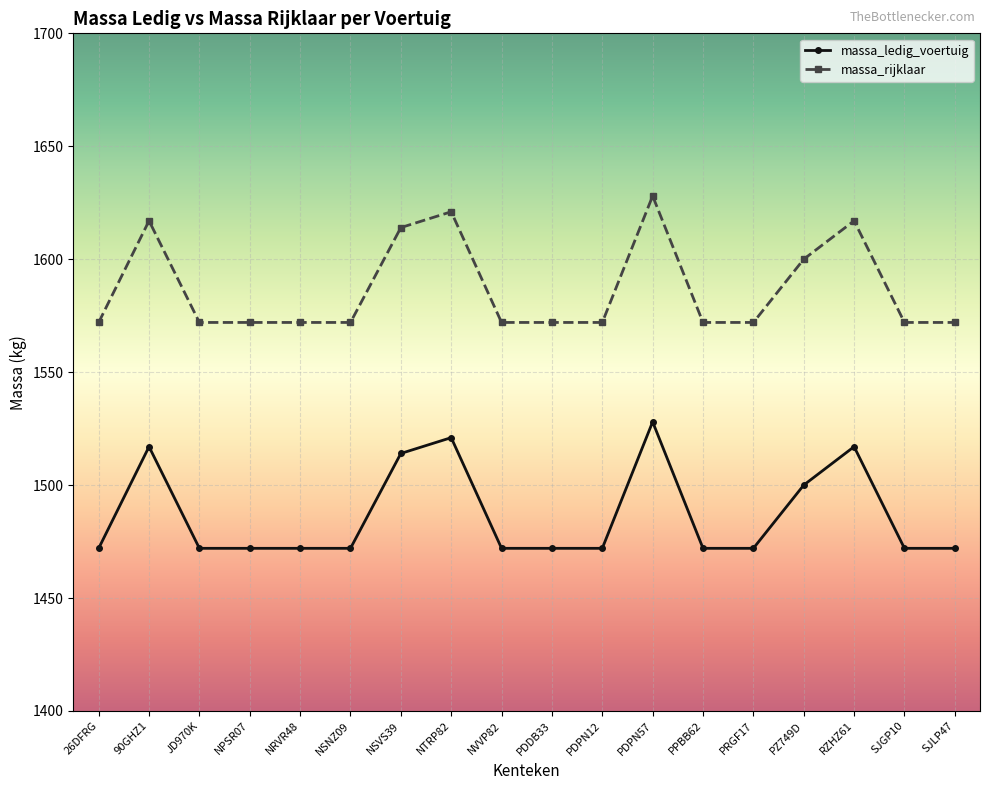

What is the value of the massa_ledig_voertuig point at the 13th from the left?

1472